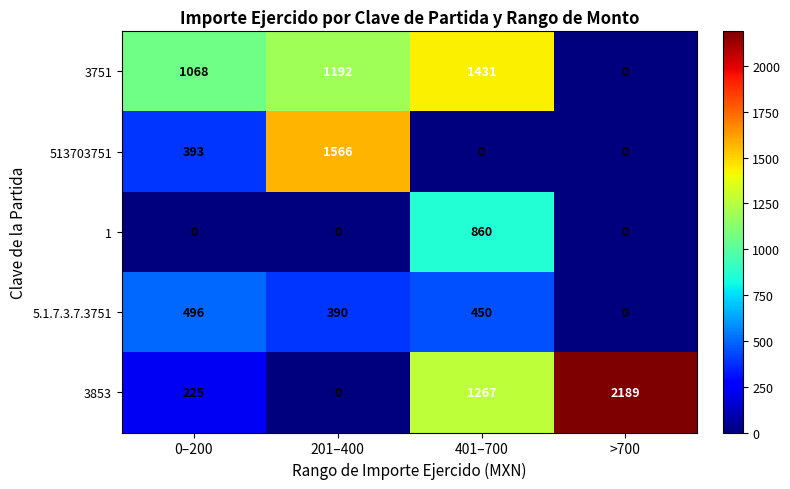

How many categories are shown in the chart?

4